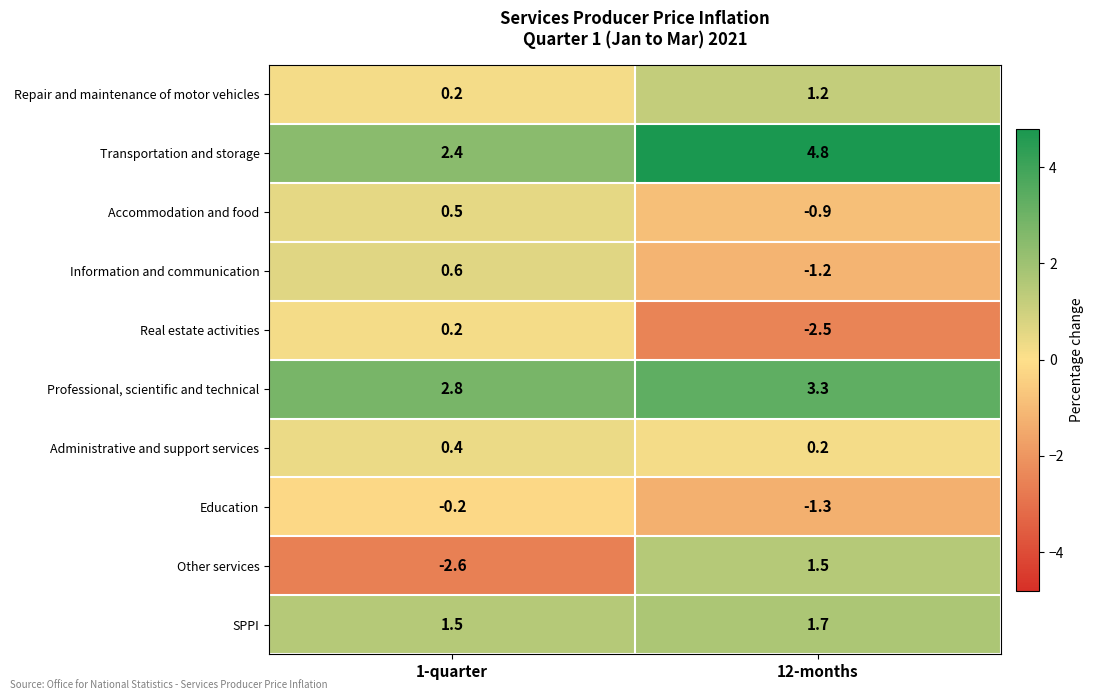

At which category is the sum across all series the highest?

12-months